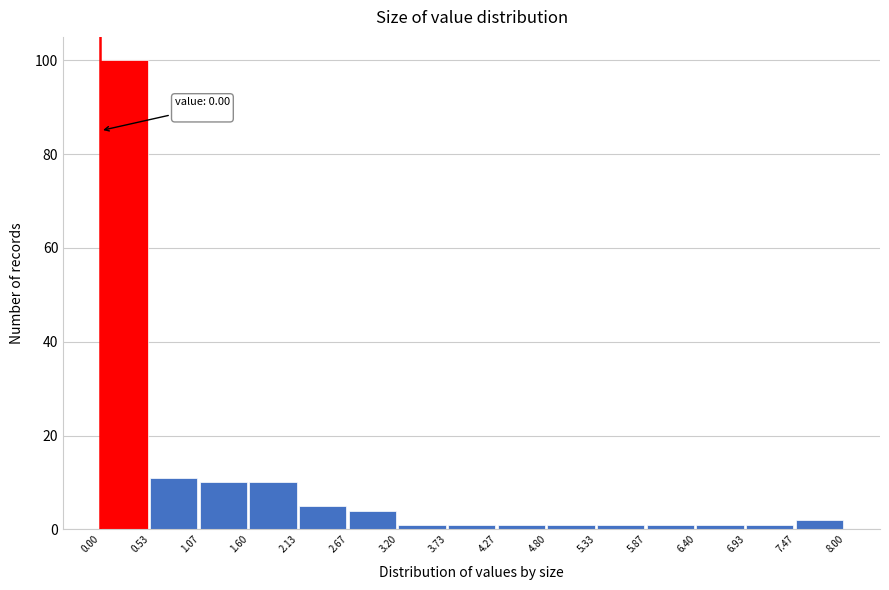

Over which range of the x-axis is the bar tallest?

0.00 to 0.53